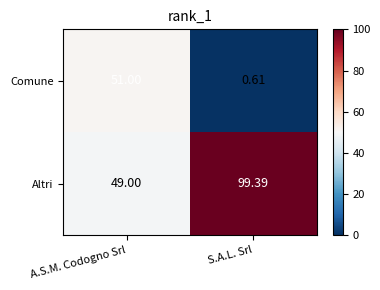

Which series has the largest total across all categories?

Altri